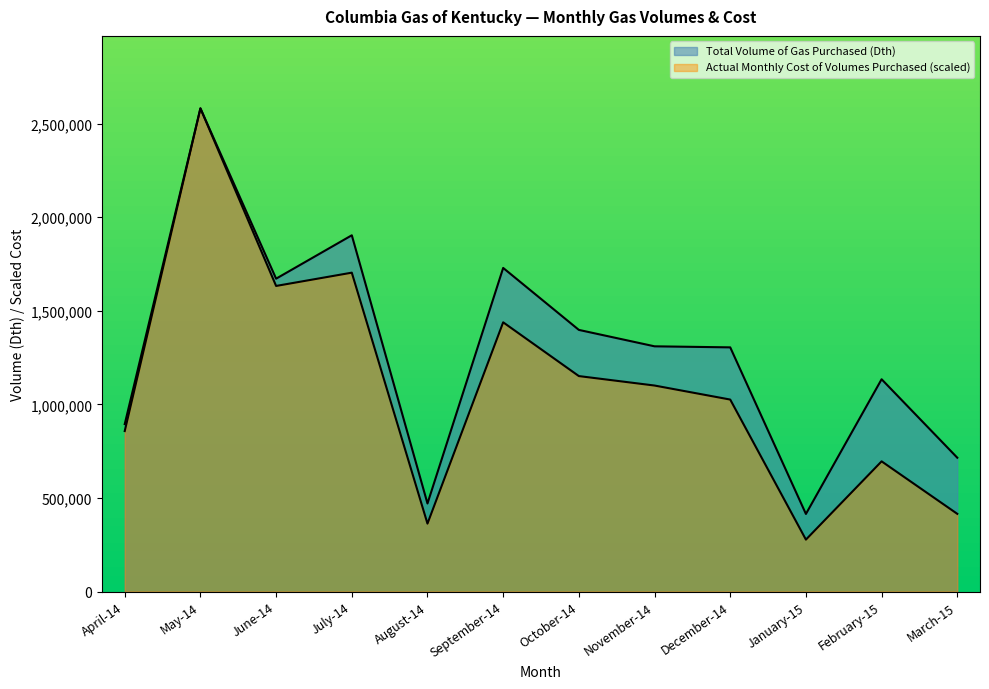

True or false: Actual Monthly Cost of Volumes Purchased has a value of 553818.3 at August-14.

False